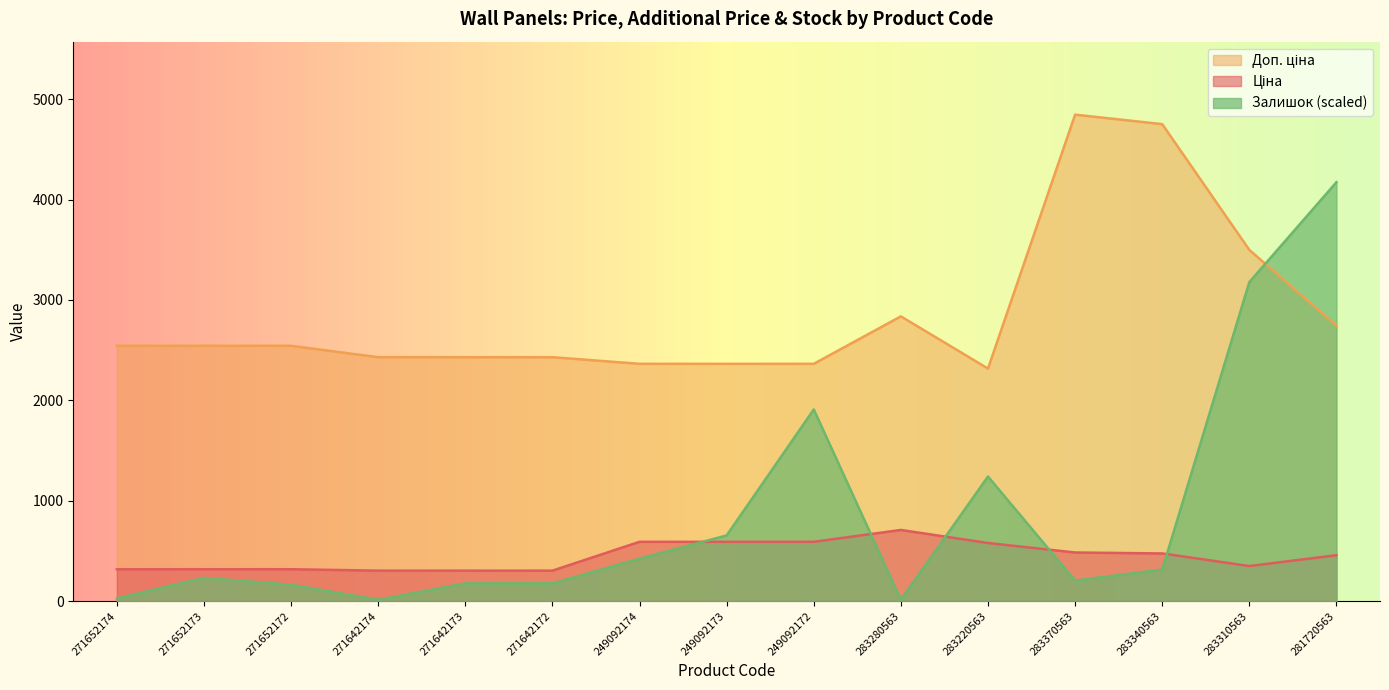

Which series has the widest spread of values?

Залишок (scaled)